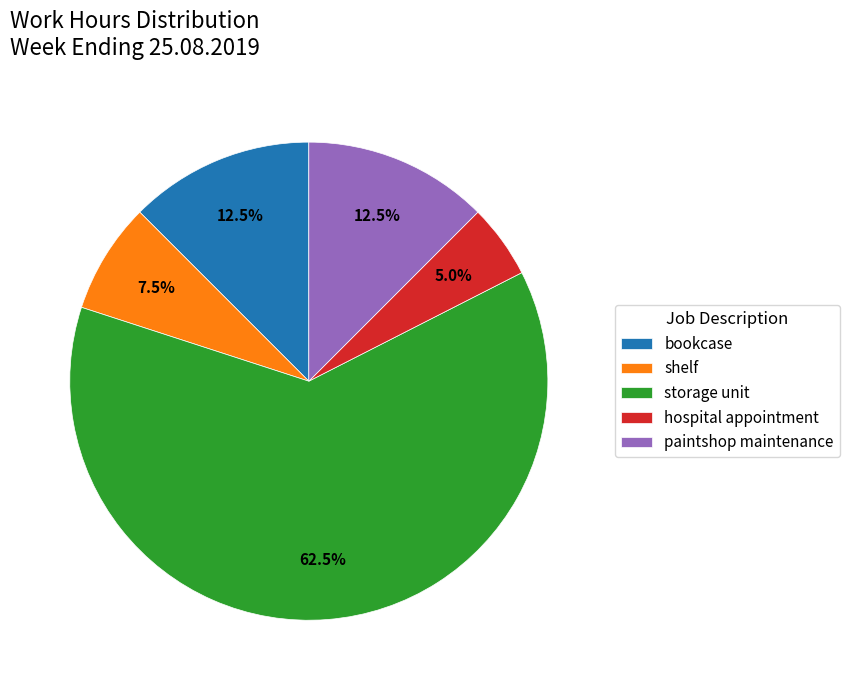

Count the number of slices in the pie.

5